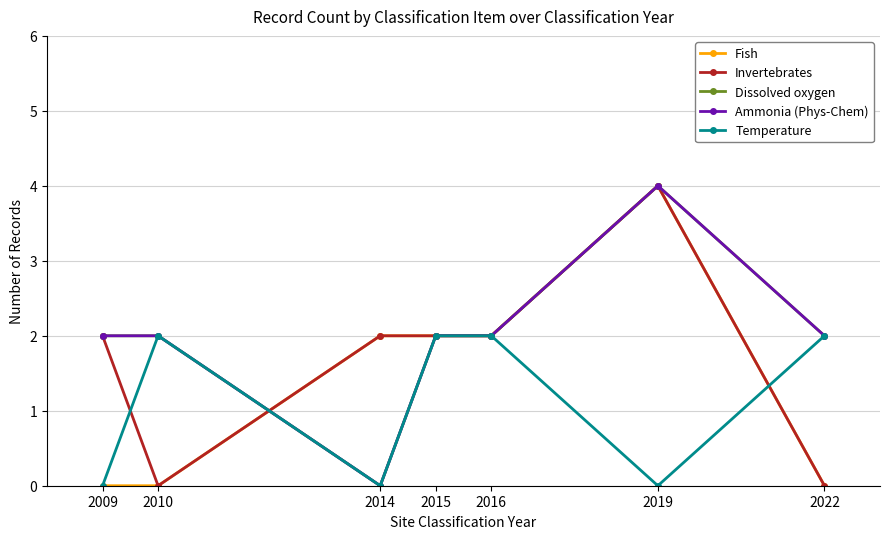

The value of Invertebrates at 2019 is 4. True or false?

True